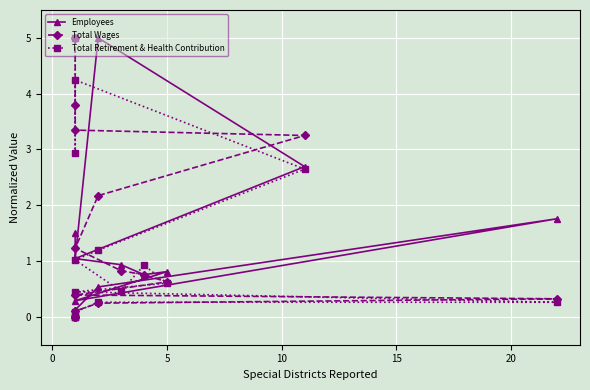

Is it true that Total Retirement & Health Contribution equals 4.0 at 10?

False